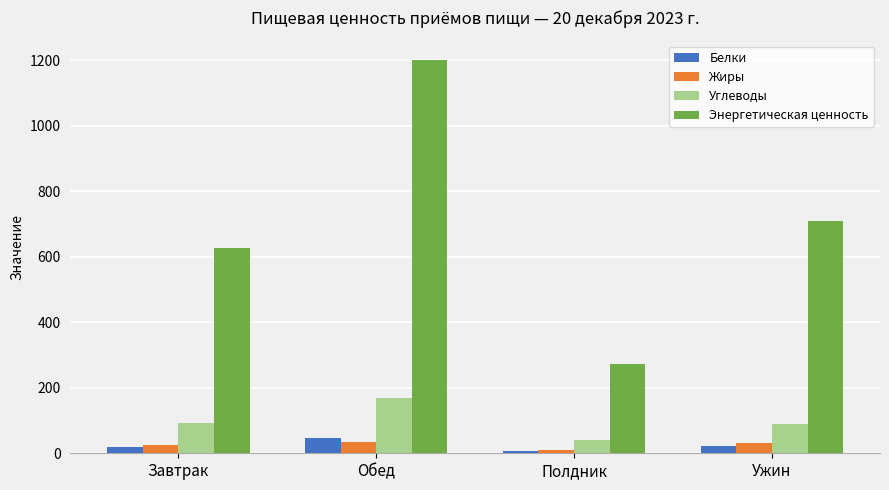

What is the difference between the maximum and minimum values in the Жиры series?

25.9